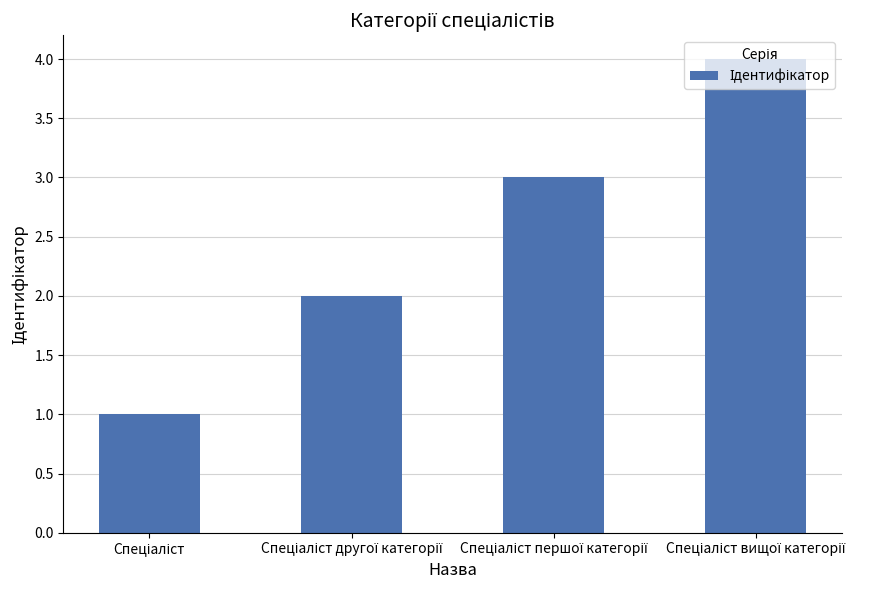

What is the sum of all values?

10